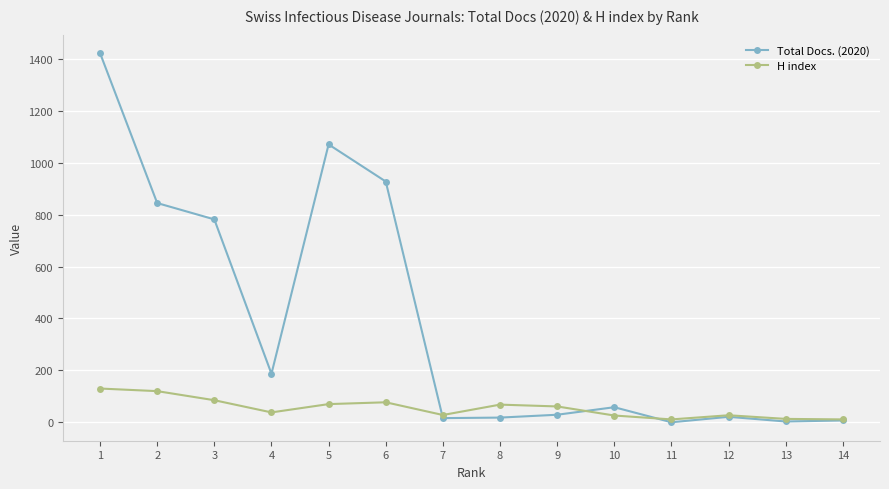

What are all the series names shown in the legend?

Total Docs. (2020), H index